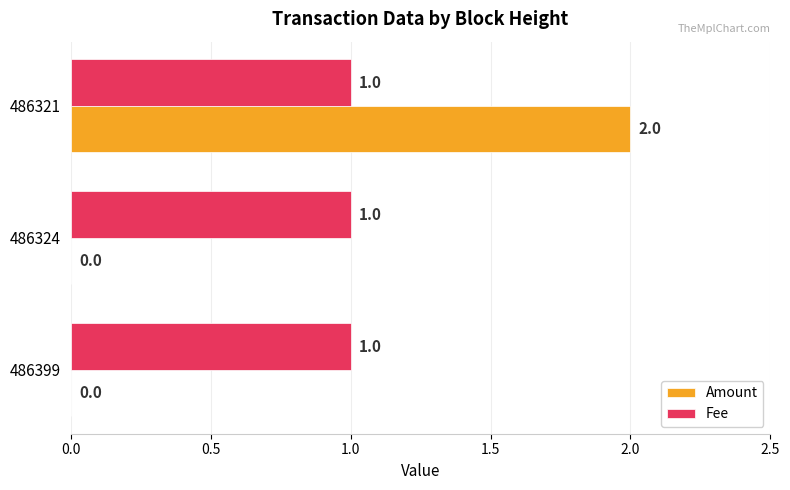

Between 486399 and 486321, which series saw the biggest shift?

Amount